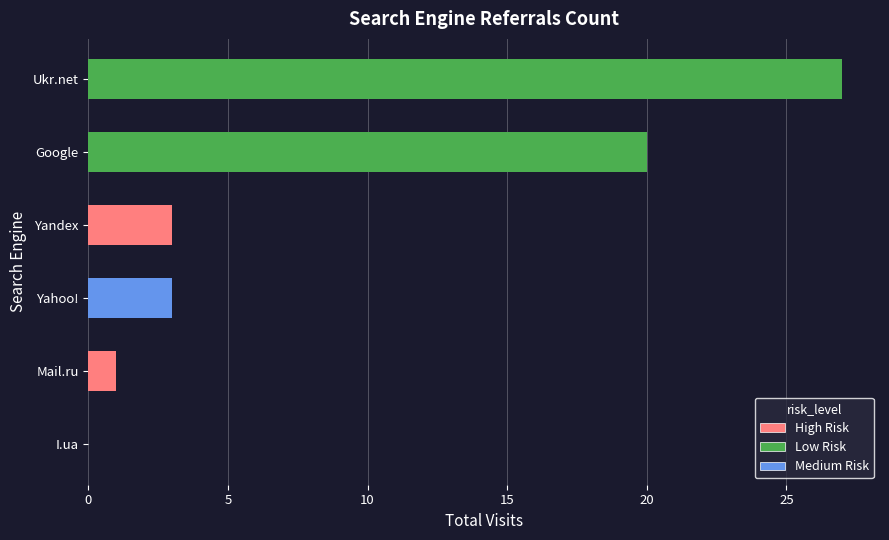

Which category has the highest value across all series?

Ukr.net